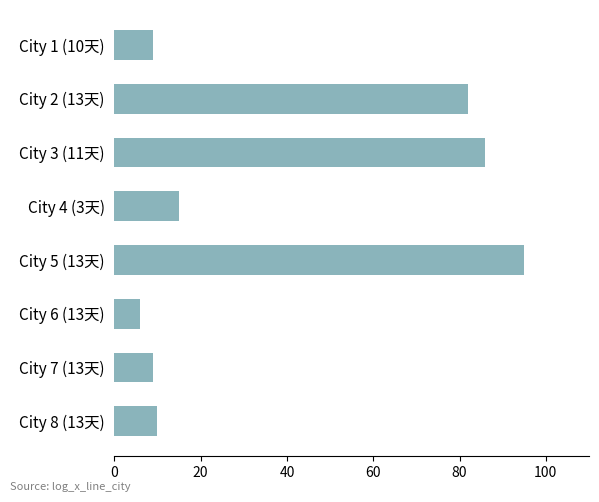

The chart shows a value of 4 at City 8 (13天). True or false?

False